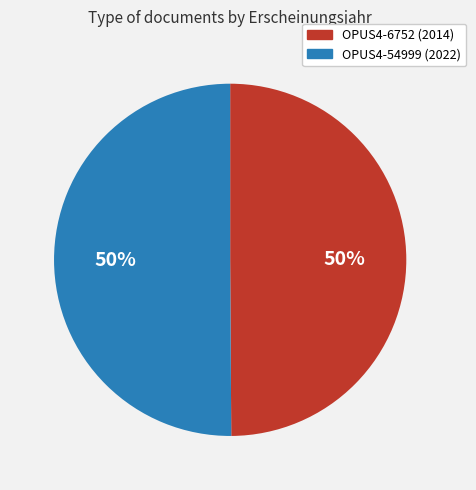

How many slices are in this pie chart?

2